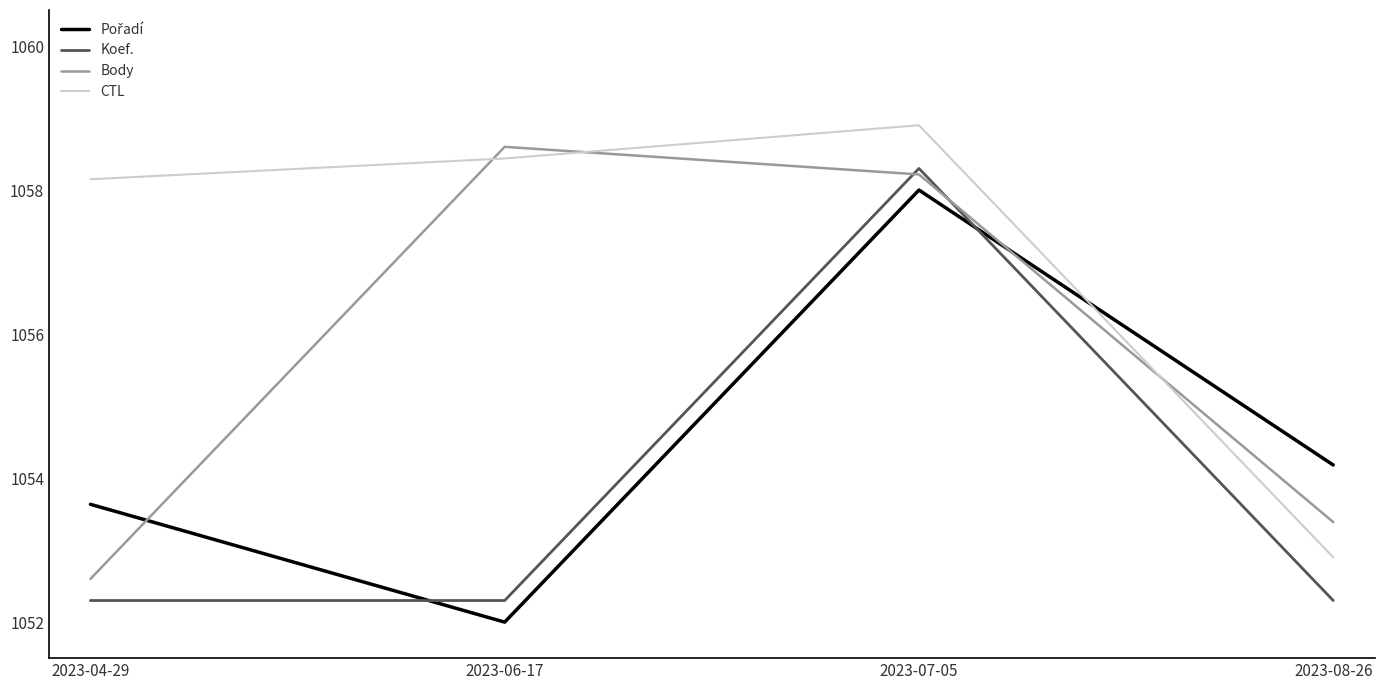

What position from the left is 2023-08-26?

4